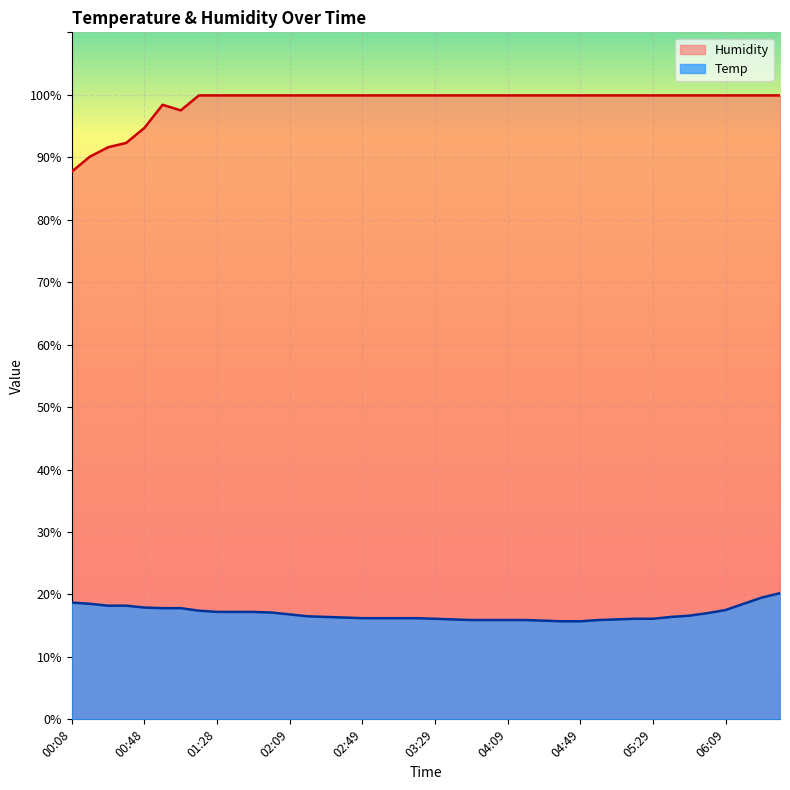

The Temp series shows 15.7 at 04:39. True or false?

True